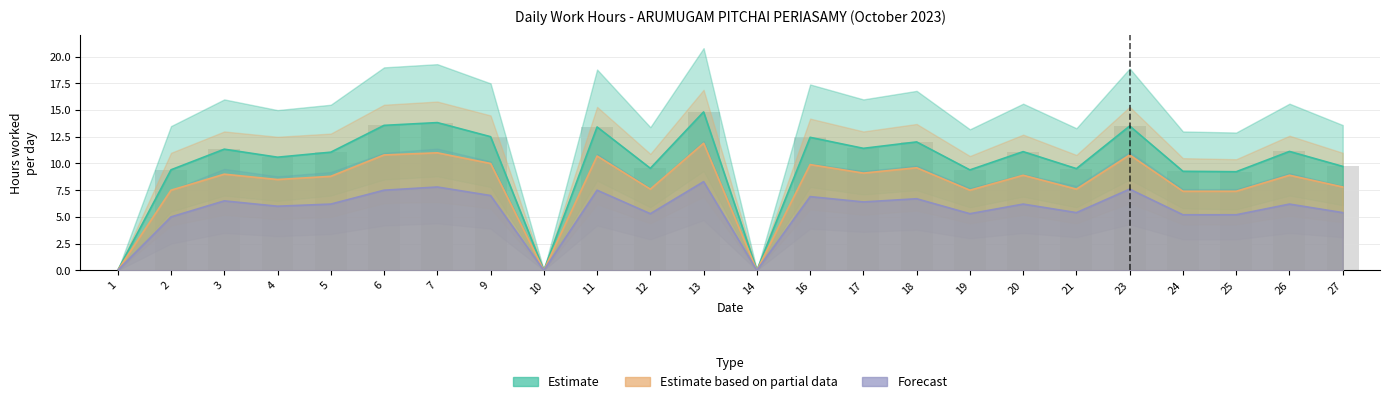

True or false: Estimate based on partial data has a value of 10.7 at 11.

True